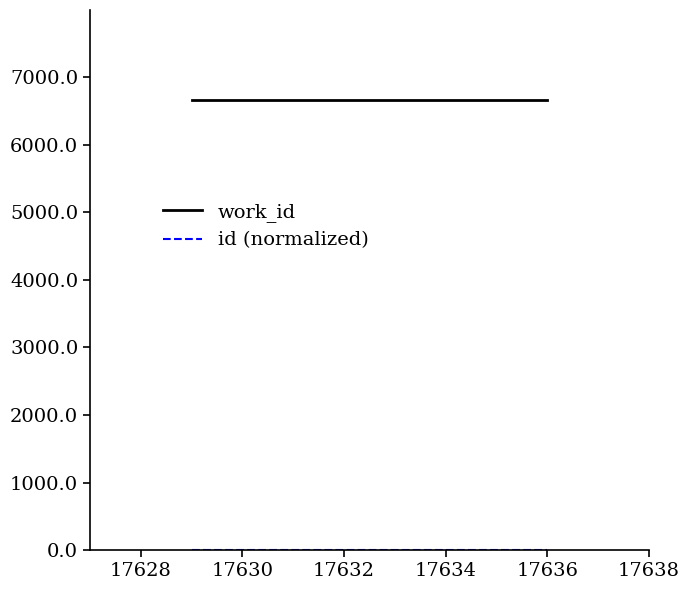

How many lines are shown in the chart?

2